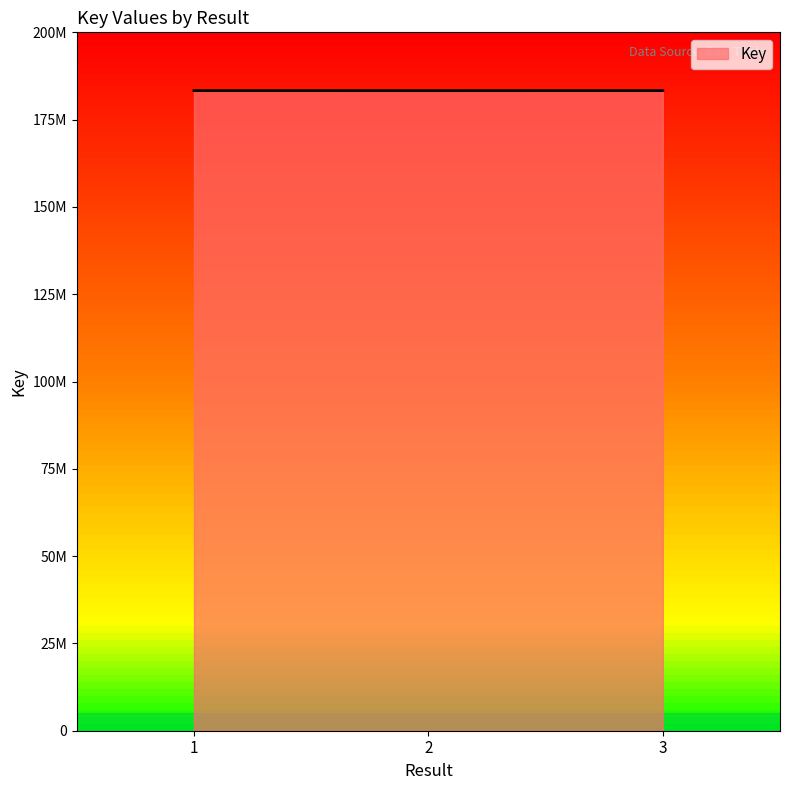

Reading right to left, extract all data points from this chart.

3=183313100	2=183305564	1=183313615